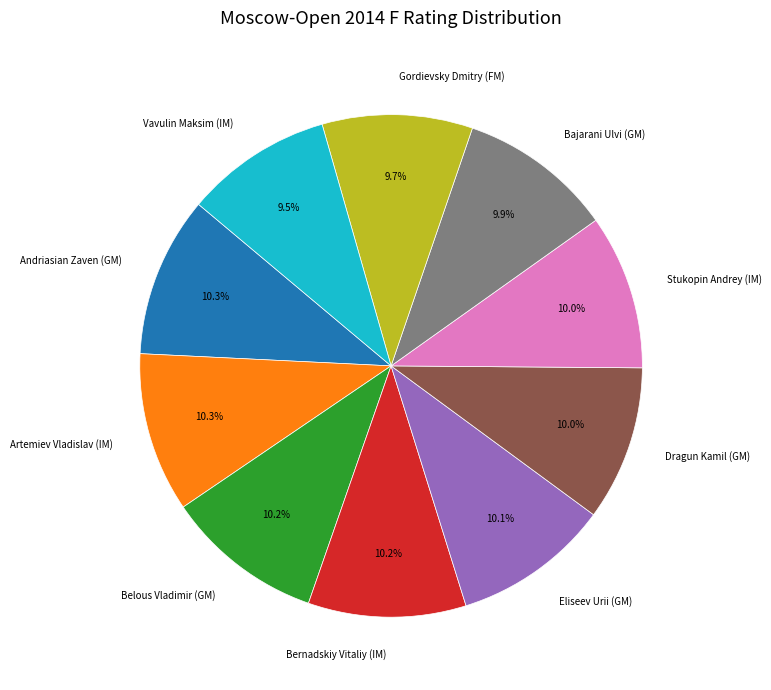

Is Vavulin Maksim (IM) the majority of the pie?

No